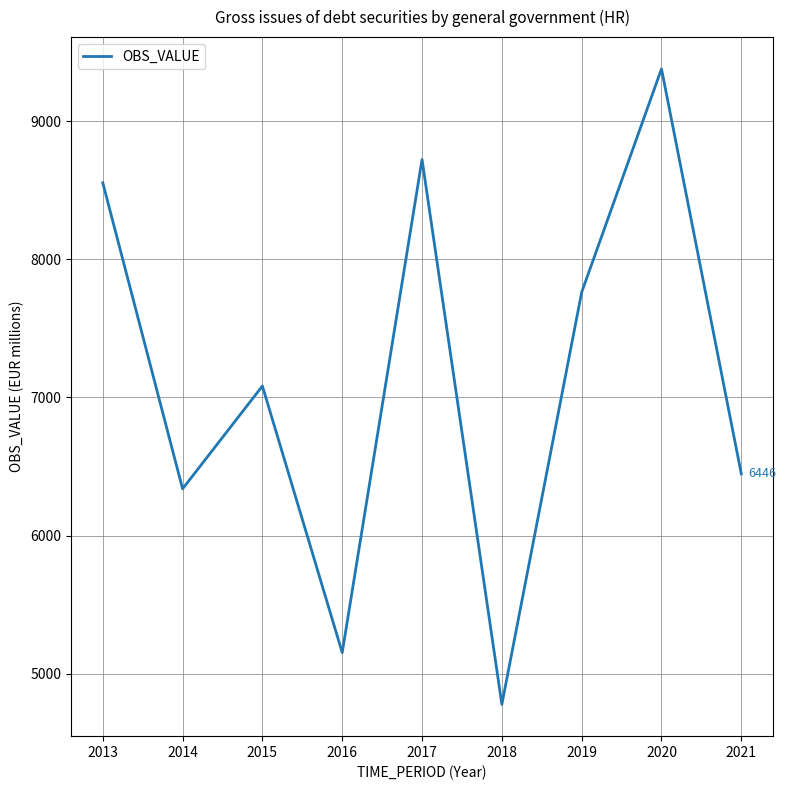

Reading left to right, extract all data points from this chart.

2013=8555.3	2014=6338.4	2015=7083.3	2016=5152.3	2017=8723.8	2018=4777.2	2019=7762.0	2020=9380.1	2021=6446.3